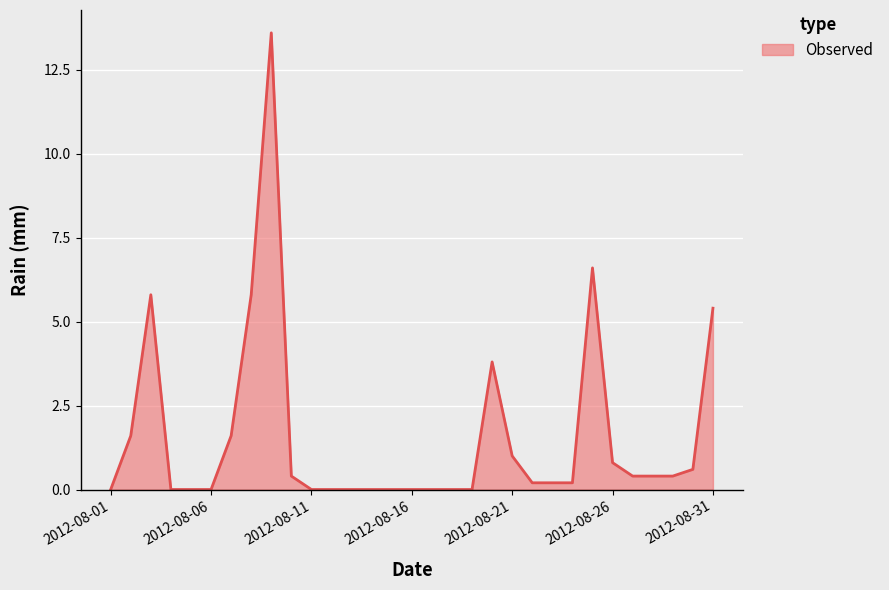

True or false: there are more than 0 points higher than both neighbors.

True